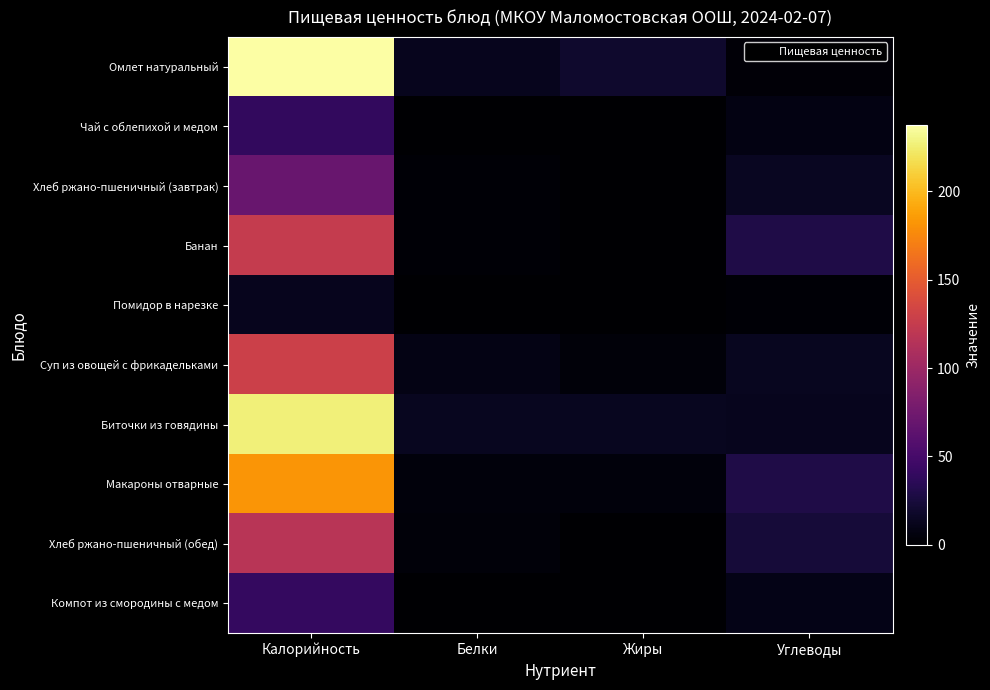

Reading left to right, what are all the values shown in this chart?

Омлет натуральный: Калорийность=237.3	Белки=12.7	Жиры=19.3	Углеводы=3.1
Чай с облепихой и медом: Калорийность=39.1	Белки=0.4	Жиры=0.6	Углеводы=8.0
Хлеб ржано-пшеничный (завтрак): Калорийность=70.3	Белки=2.3	Жиры=0.2	Углеводы=14.8
Банан: Калорийность=124.3	Белки=2.0	Жиры=0.0	Углеводы=29.1
Помидор в нарезке: Калорийность=12.8	Белки=0.7	Жиры=0.1	Углеводы=2.3
Суп из овощей с фрикадельками: Калорийность=129.0	Белки=8.6	Жиры=4.3	Углеводы=13.9
Биточки из говядины: Калорийность=226.4	Белки=13.7	Жиры=13.6	Углеводы=12.3
Макароны отварные: Калорийность=181.8	Белки=4.8	Жиры=5.0	Углеводы=29.5
Хлеб ржано-пшеничный (обед): Калорийность=117.4	Белки=4.0	Жиры=0.7	Углеводы=23.8
Компот из смородины с медом: Калорийность=40.0	Белки=0.4	Жиры=0.1	Углеводы=9.3